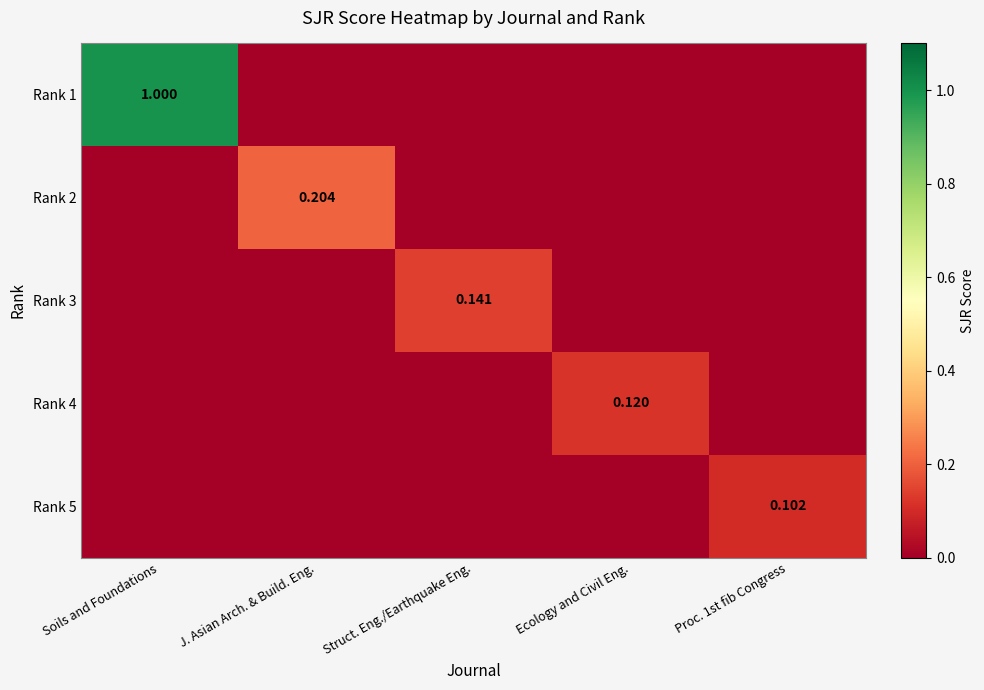

Is it true that Rank 4 equals -0.0 at Proc. 1st fib Congress?

False